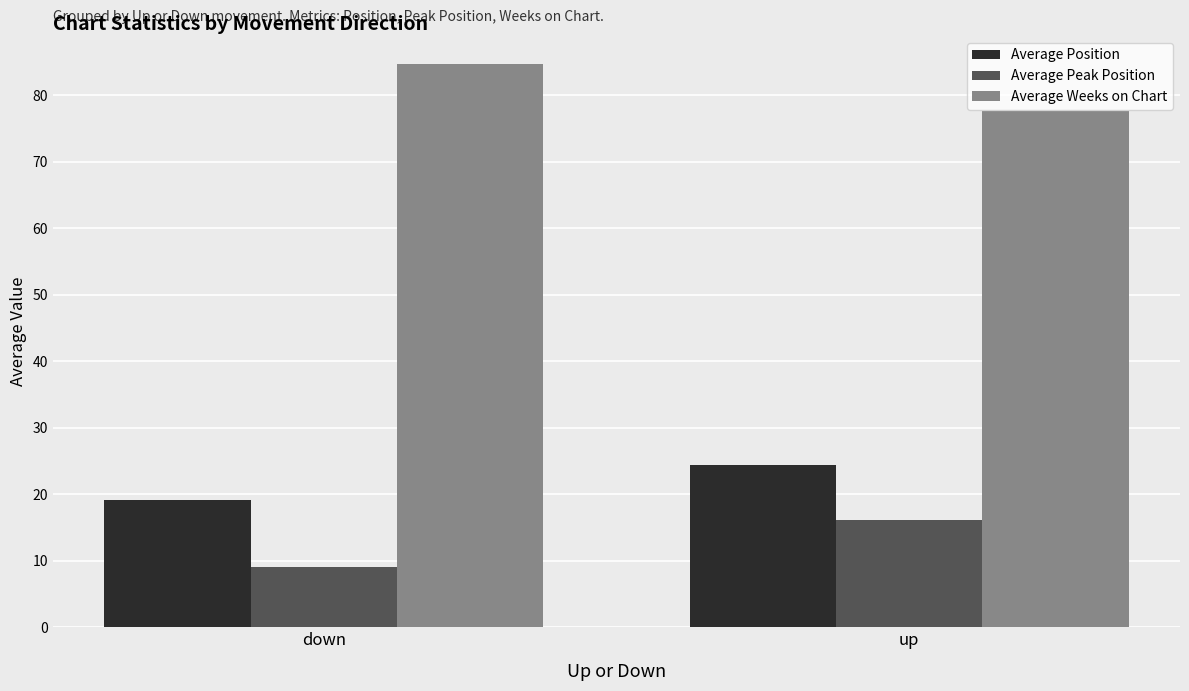

What is the highest value of the Average Weeks on Chart series?

84.7